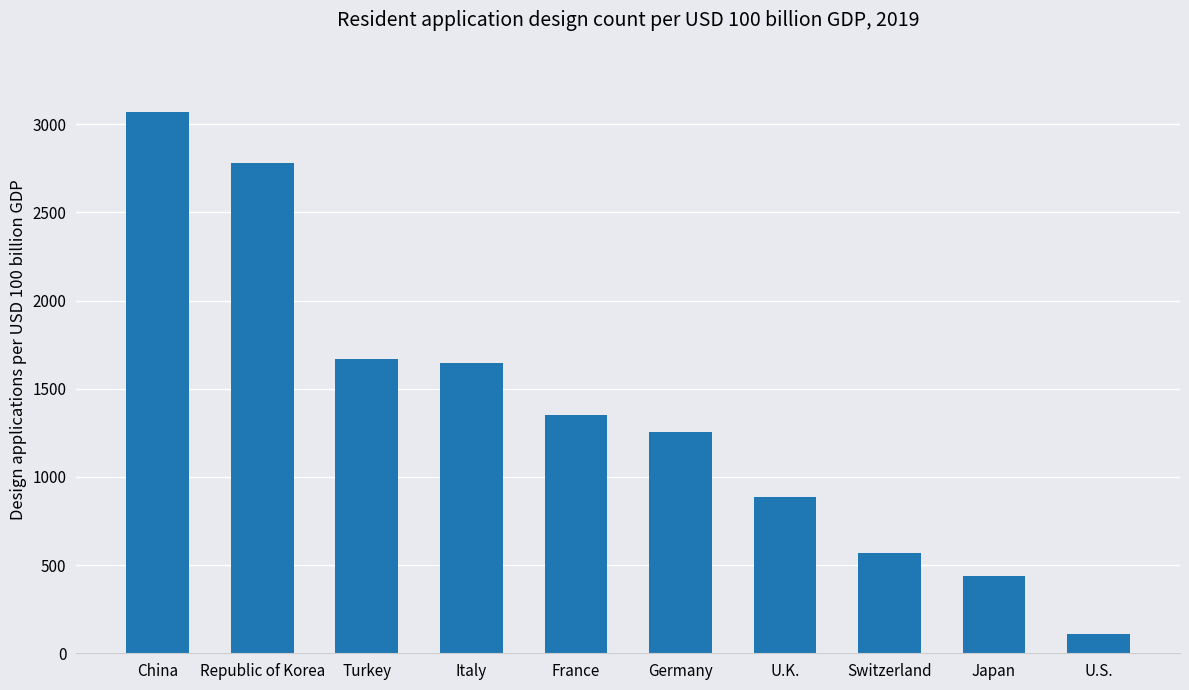

Read the value at U.K., to the nearest 50.

900